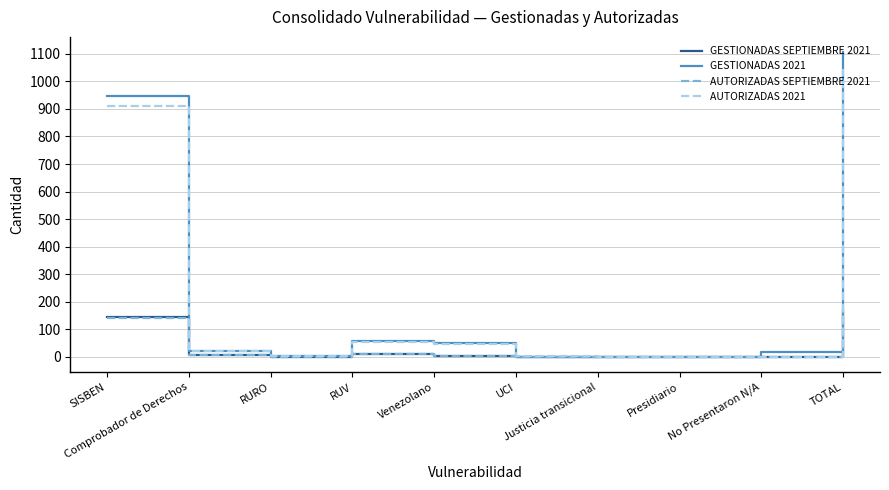

Which series has the widest spread of values?

GESTIONADAS 2021